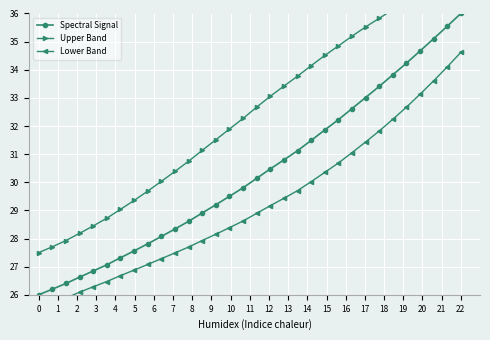

True or false: Lower Band and Upper Band intersect in this chart.

False